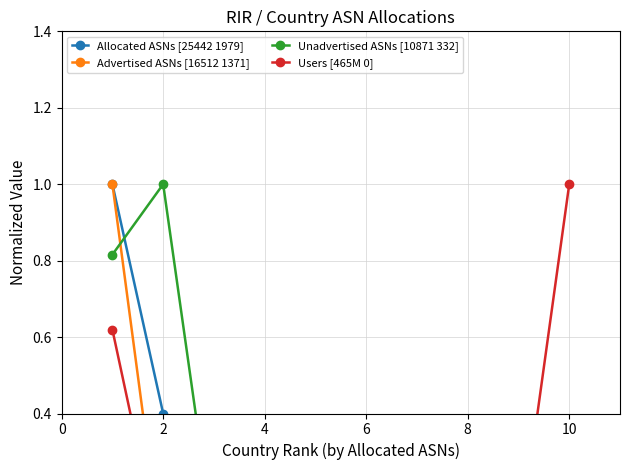

Does the chart have visible grid lines?

Yes